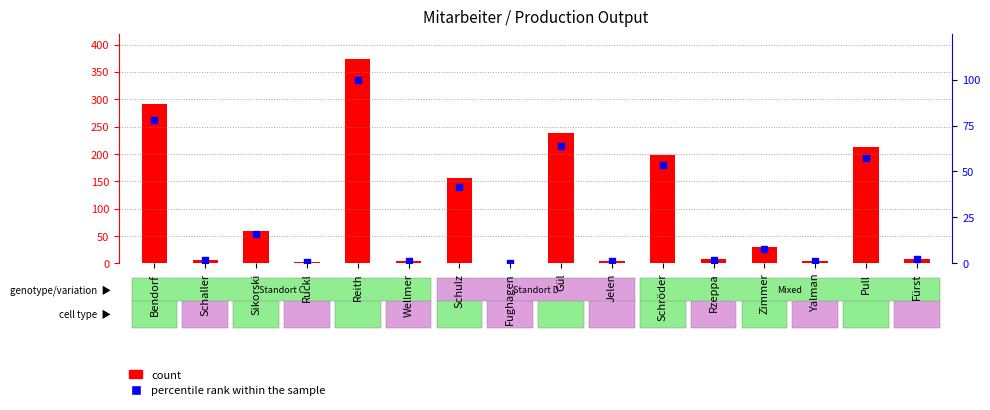

Which series reaches the maximum Y coordinate?

count